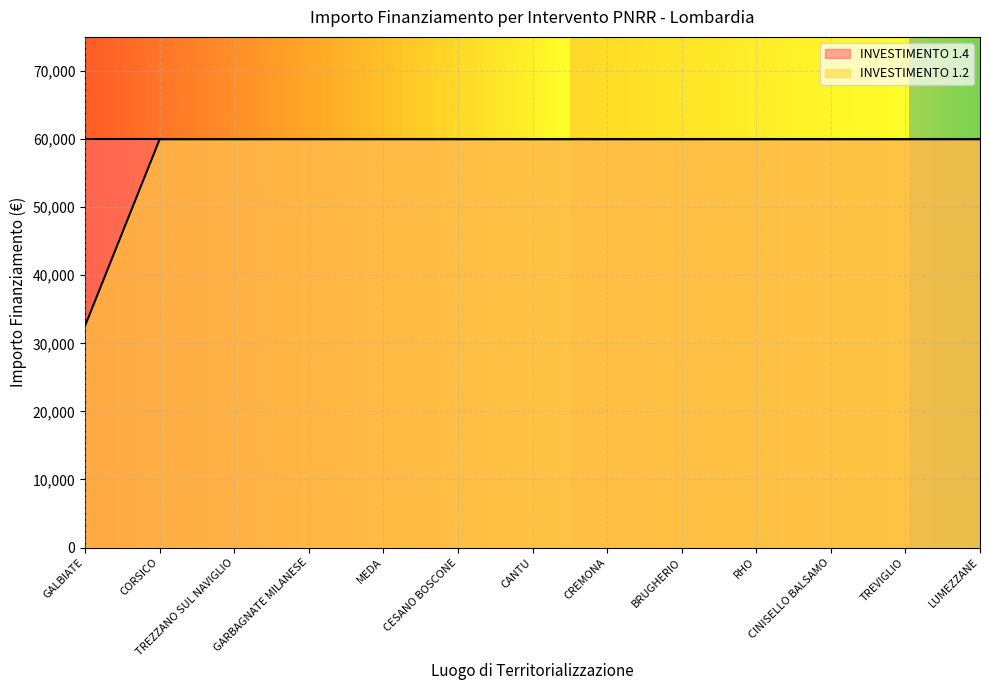

What is the average value?

57860